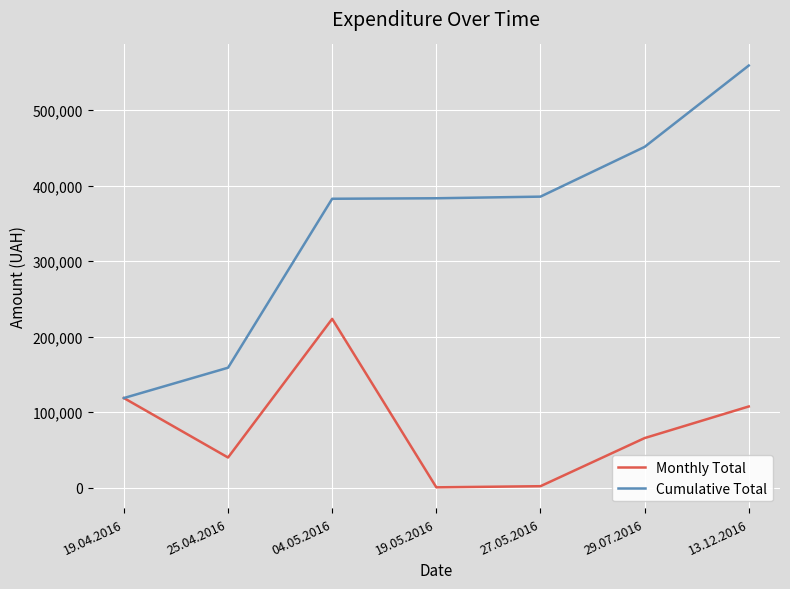

What value does the Monthly Total series have at 19.04.2016?

118840.4